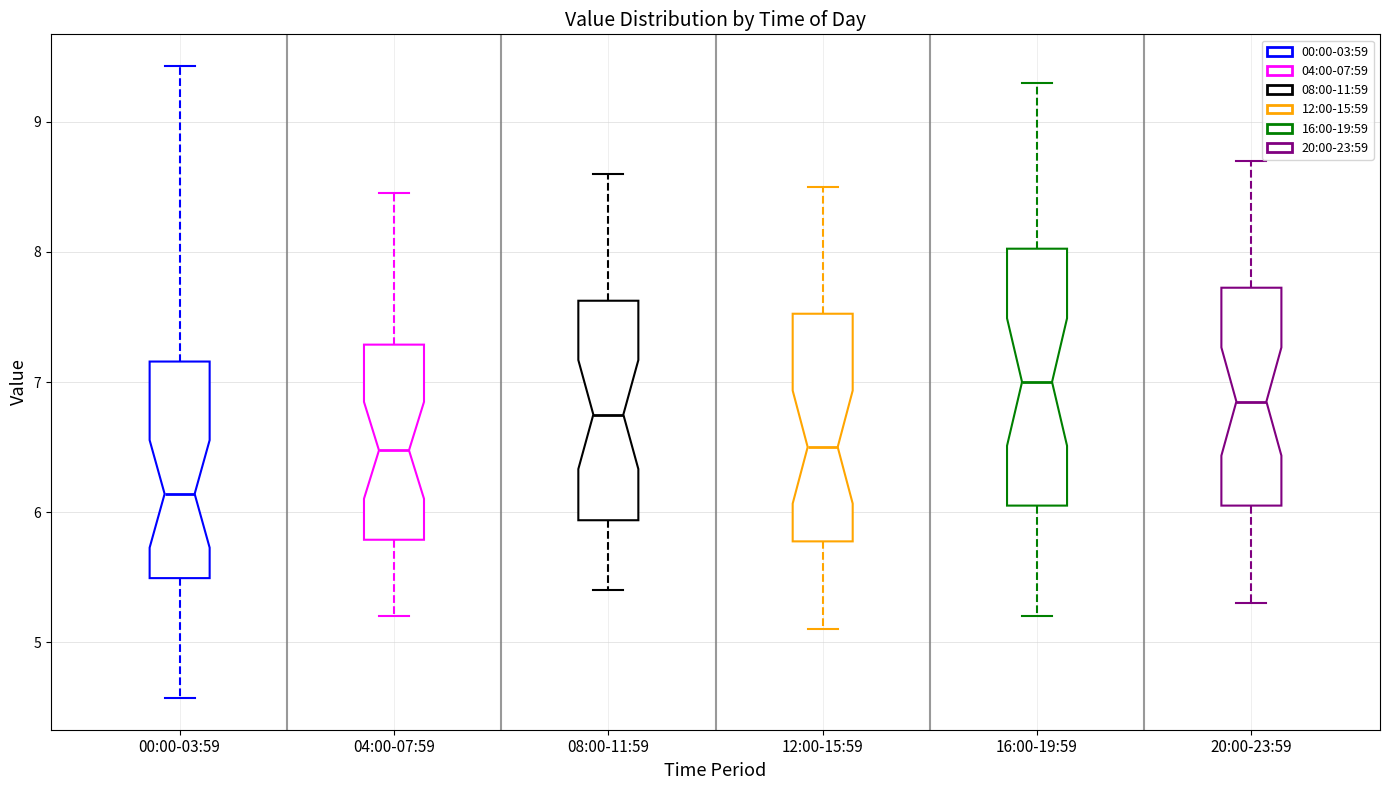

Comparing the boxes themselves (not the whiskers), which one is the tallest?

16:00-19:59